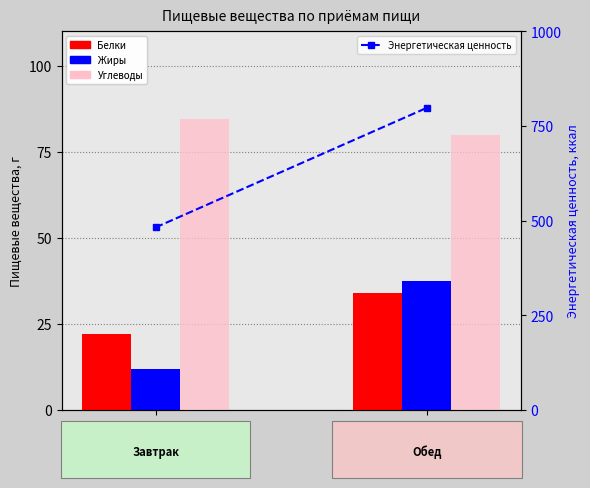

Which category has the highest value across all series?

Обед